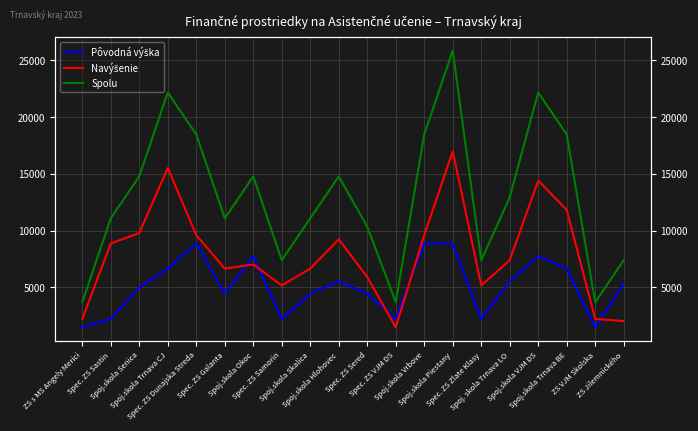

What are all the series names shown in the legend?

Pôvodná výška, Navýšenie, Spolu